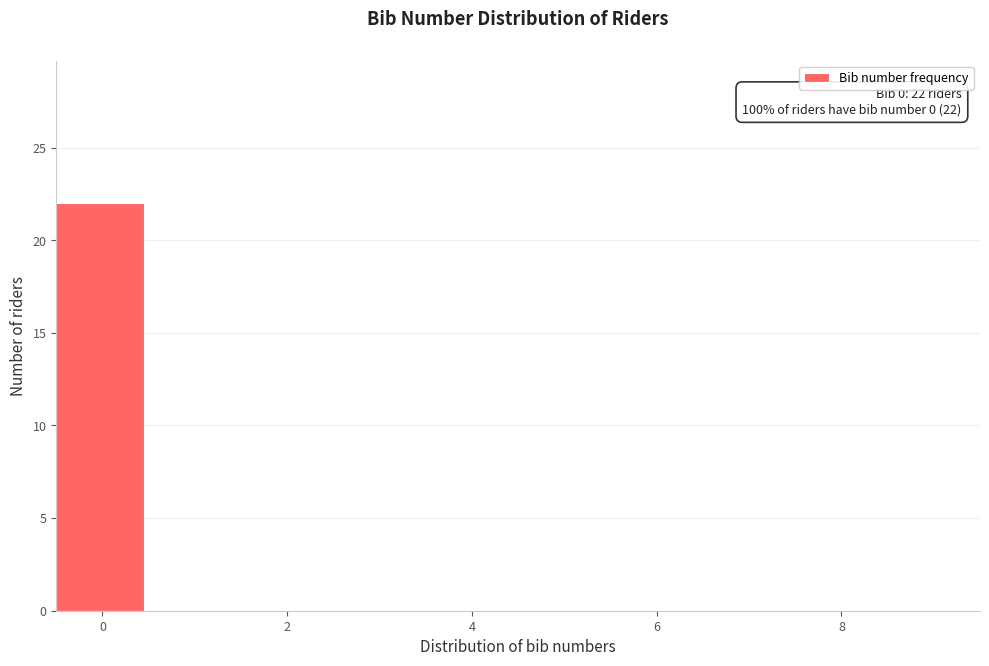

Which range on the x-axis has the tallest bar?

-0.5 to 0.5